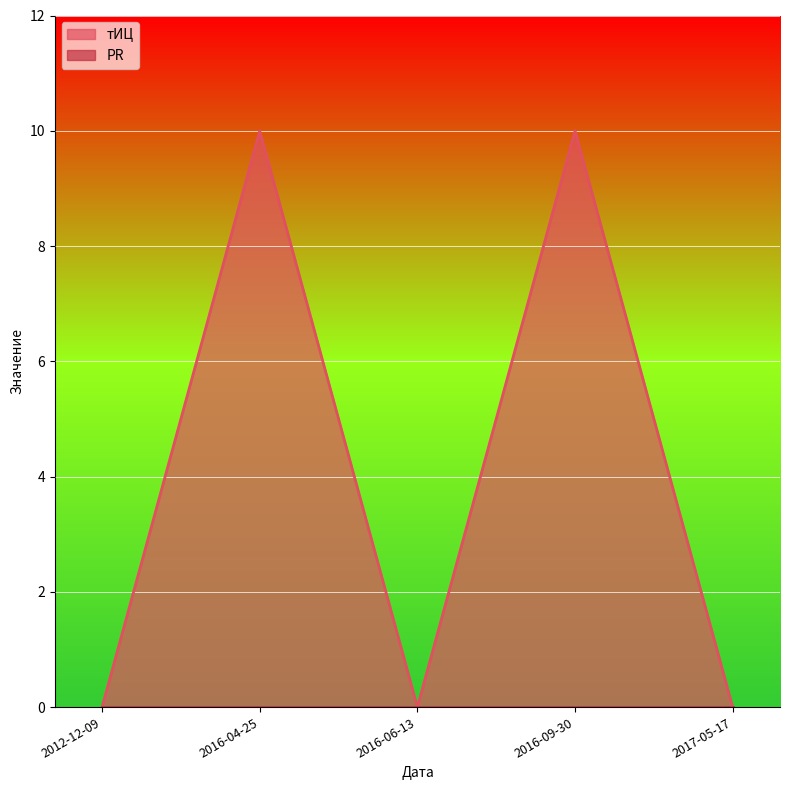

What is the change in value from 2016-04-25 to 2017-05-17?

-10